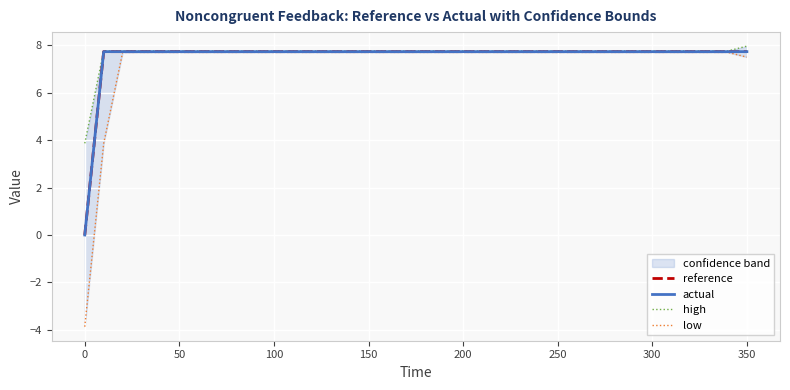

What is the maximum value for actual?

7.7